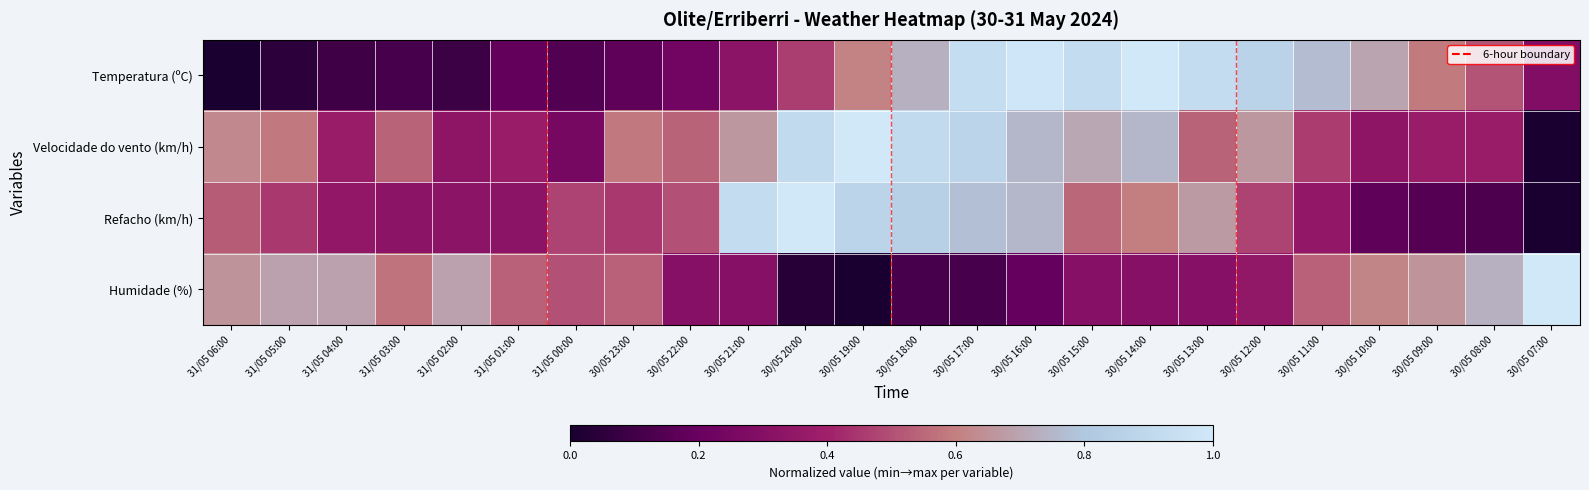

At how many categories does at least one series exceed 0?

24